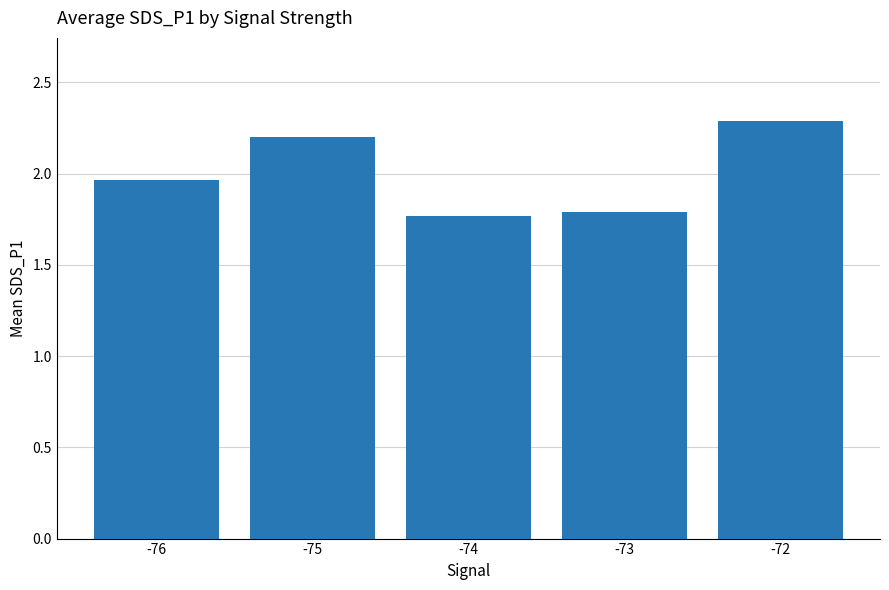

True or false: the data shows 2.3 at -72.

True